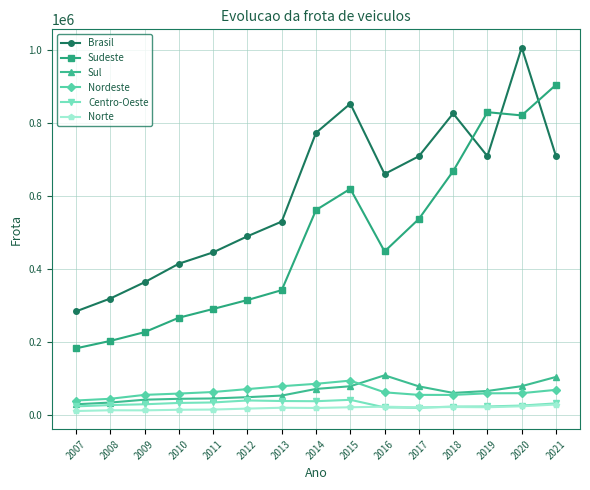

At which category is the sum across all series the highest?

2020